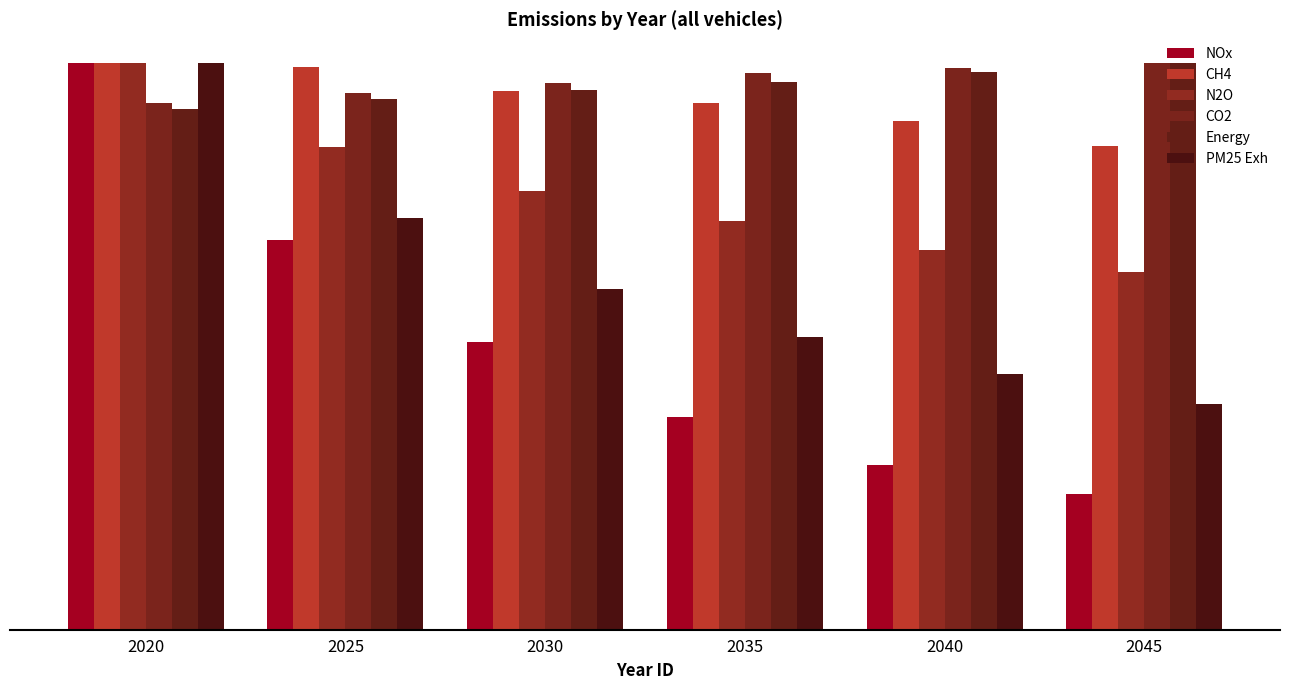

Are the bars horizontal?

No